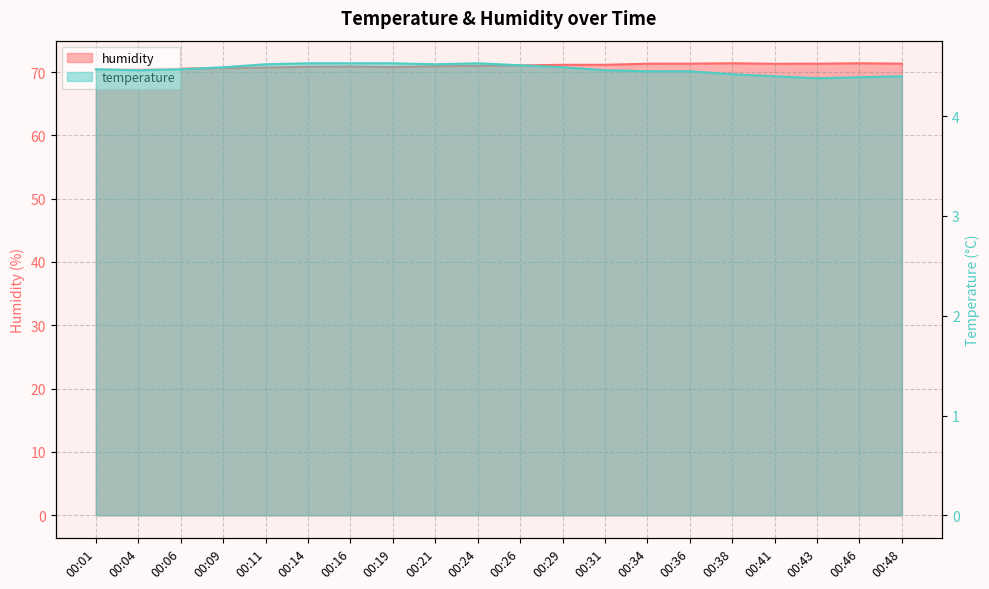

True or false: humidity and temperature cross at least once.

False